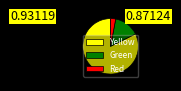

How many segments does this pie chart have?

3